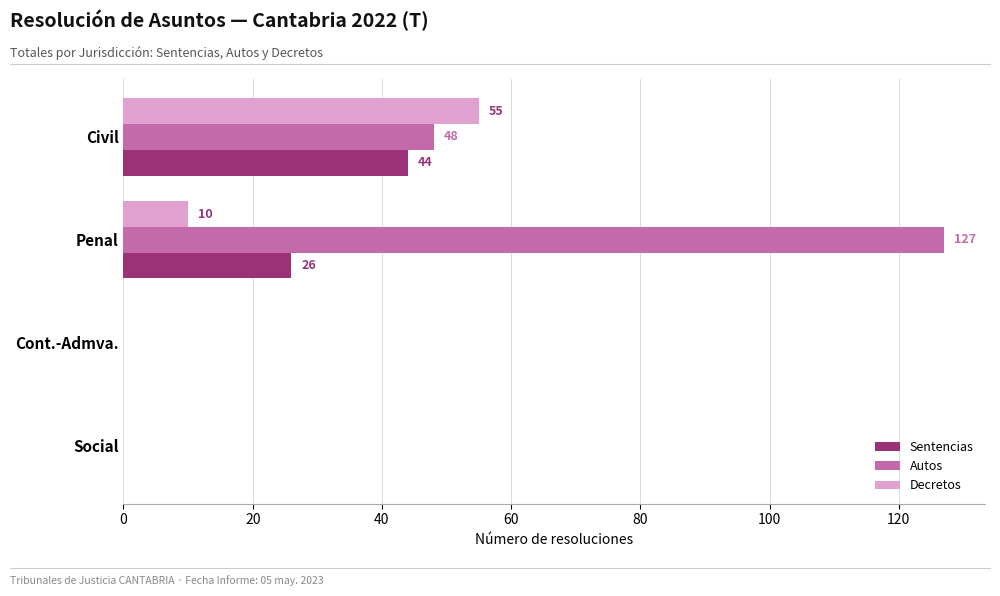

What is the greatest value displayed?

127